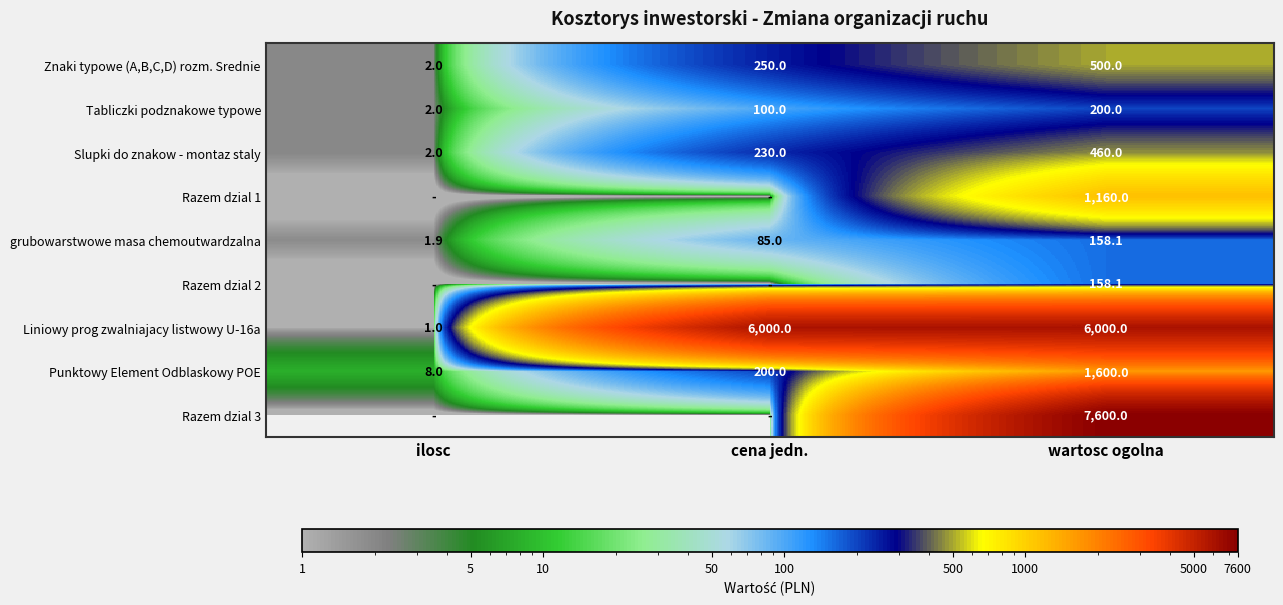

What is the difference between the Punktowy Element Odblaskowy POE values at cena jedn. and ilosc?

192.0